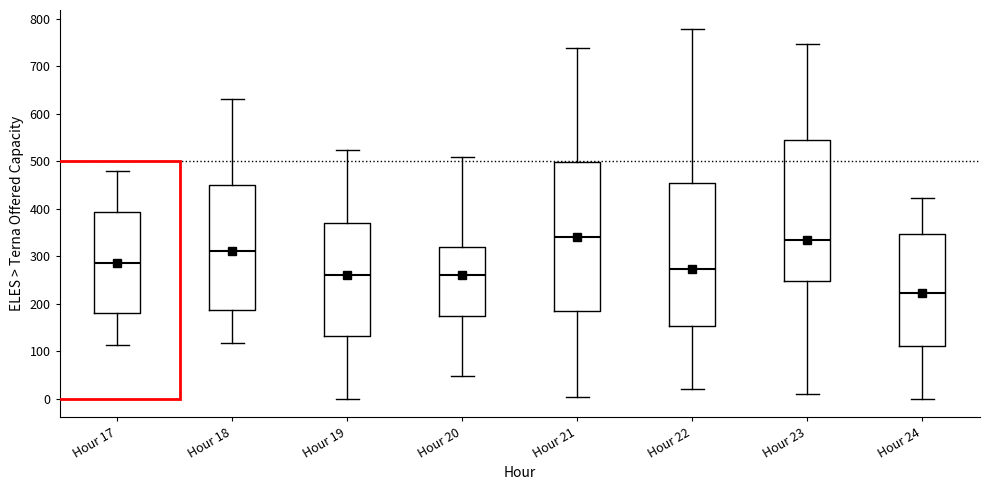

Comparing the boxes themselves (not the whiskers), which one is the tallest?

Hour 21